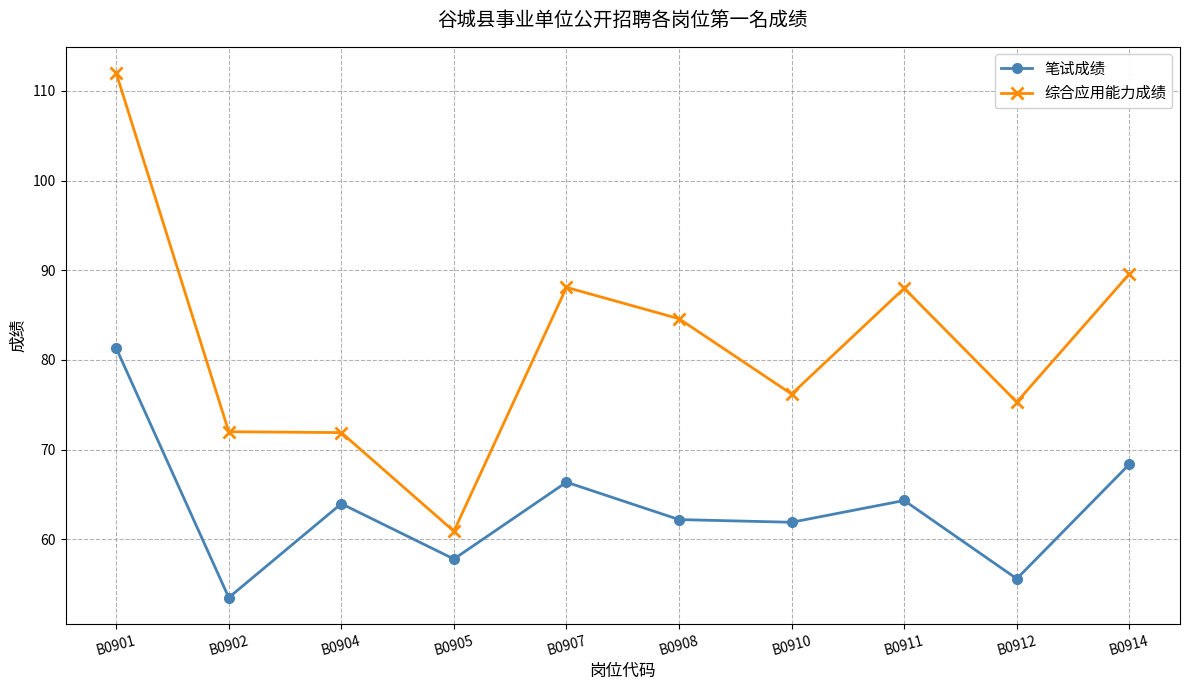

Is it true that 笔试成绩 equals 121.0 at B0901?

False